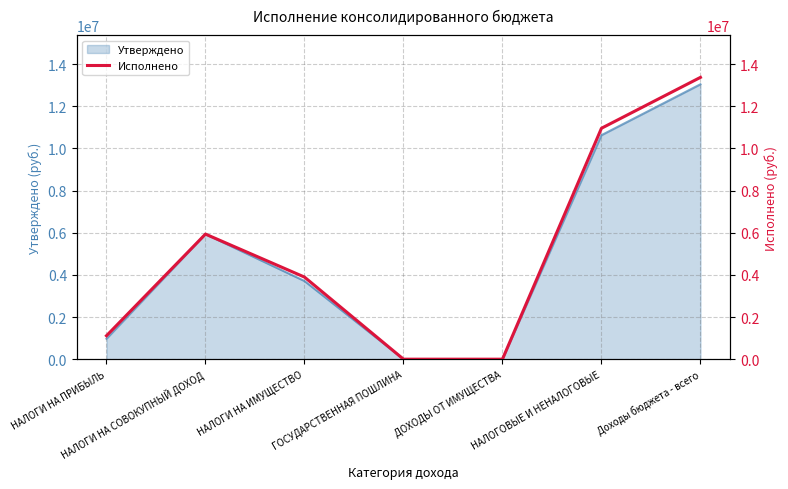

What is the difference between the second highest and minimum values?

10956069.3